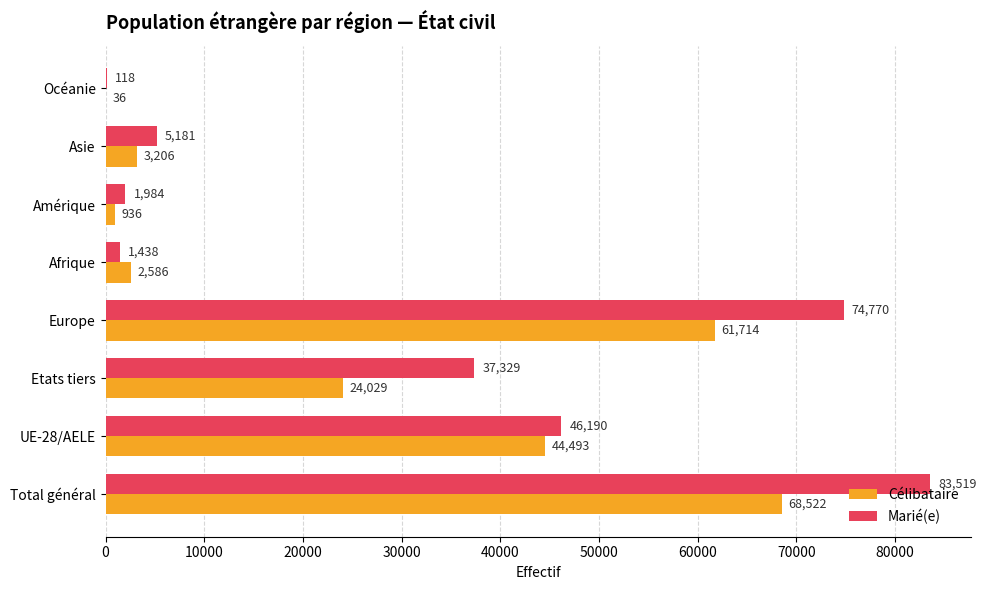

What is the highest value of the Célibataire series?

68522